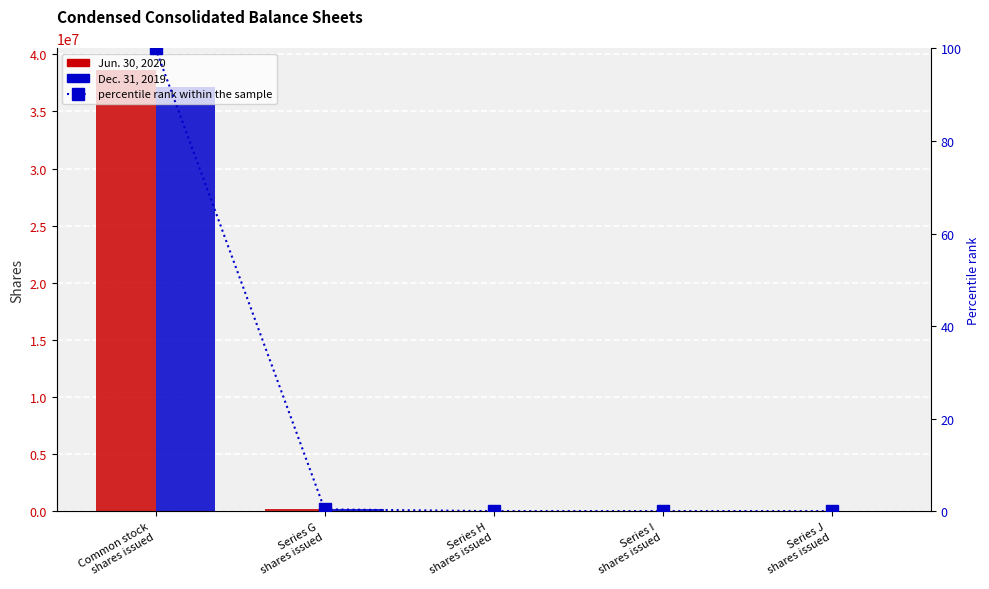

What is the total value across all series at Series J
shares issued?

40000.1